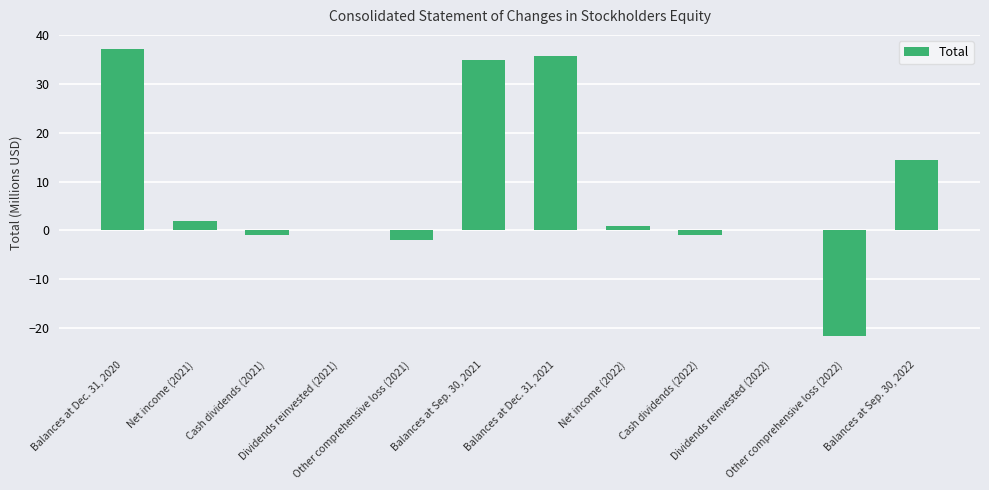

Where does the data first go above 0?

Balances at Dec. 31, 2020